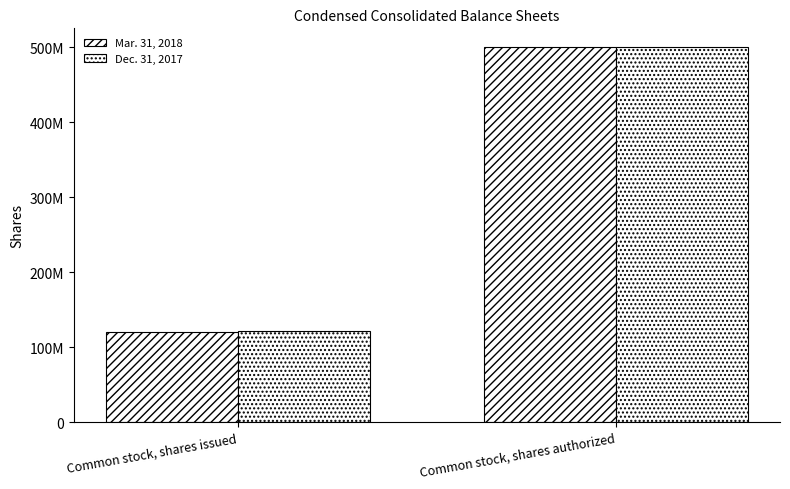

What are all the series names shown in the legend?

Mar. 31, 2018, Dec. 31, 2017